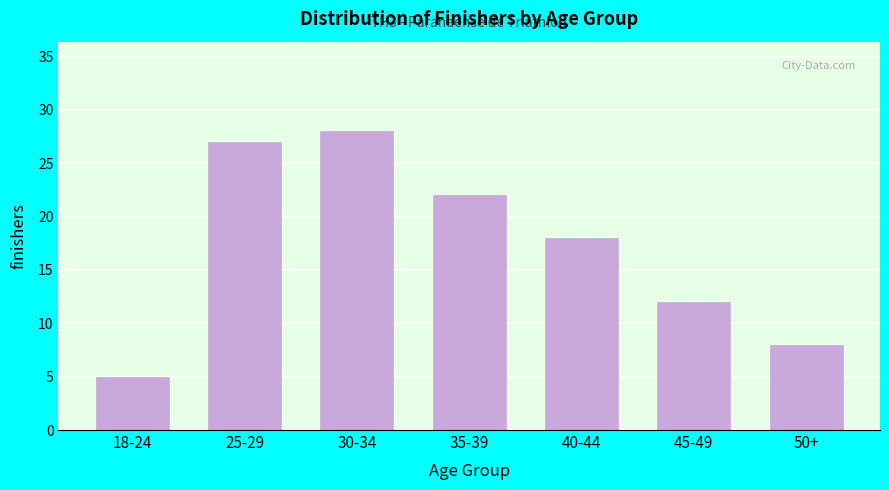

Reading right to left, extract all data points from this chart.

8	12	18	22	28	27	5